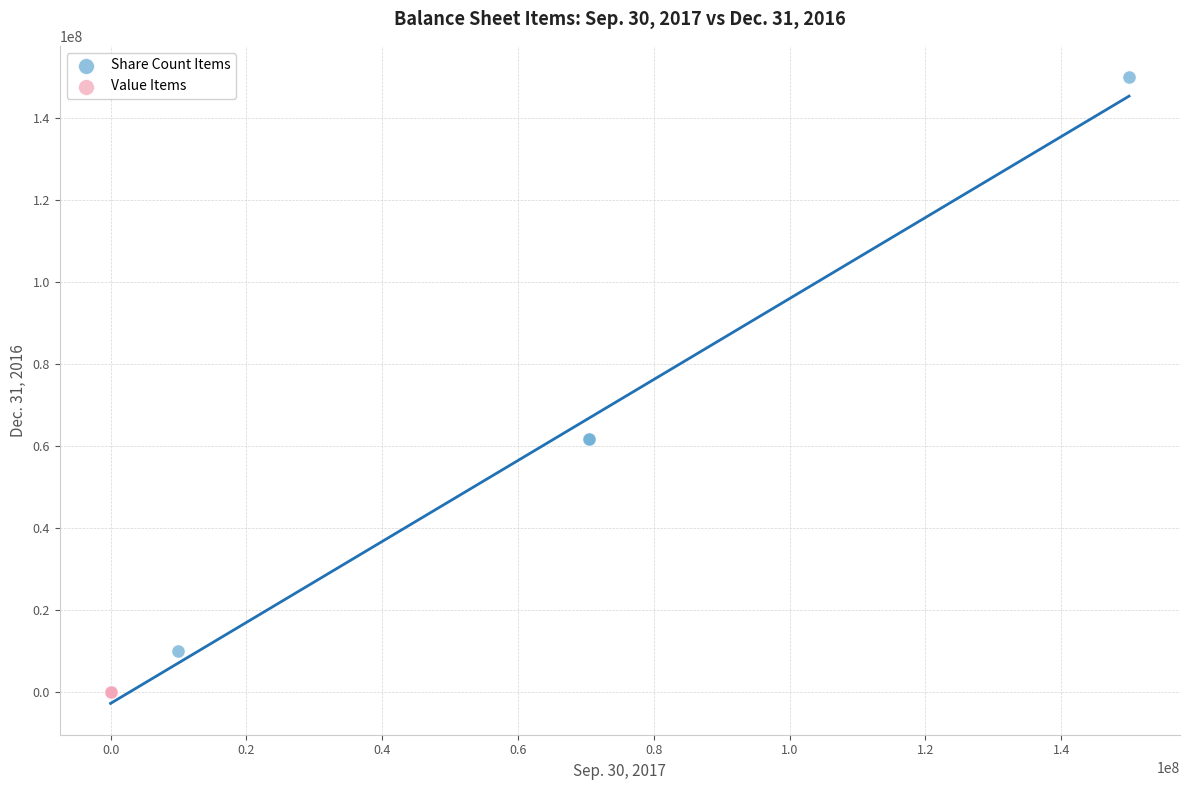

Which series contains the highest Y value?

Share Count Items